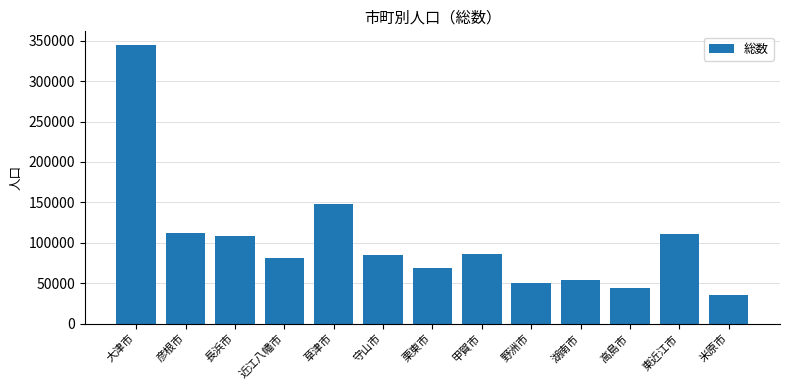

How many data points are less than 85033?

6